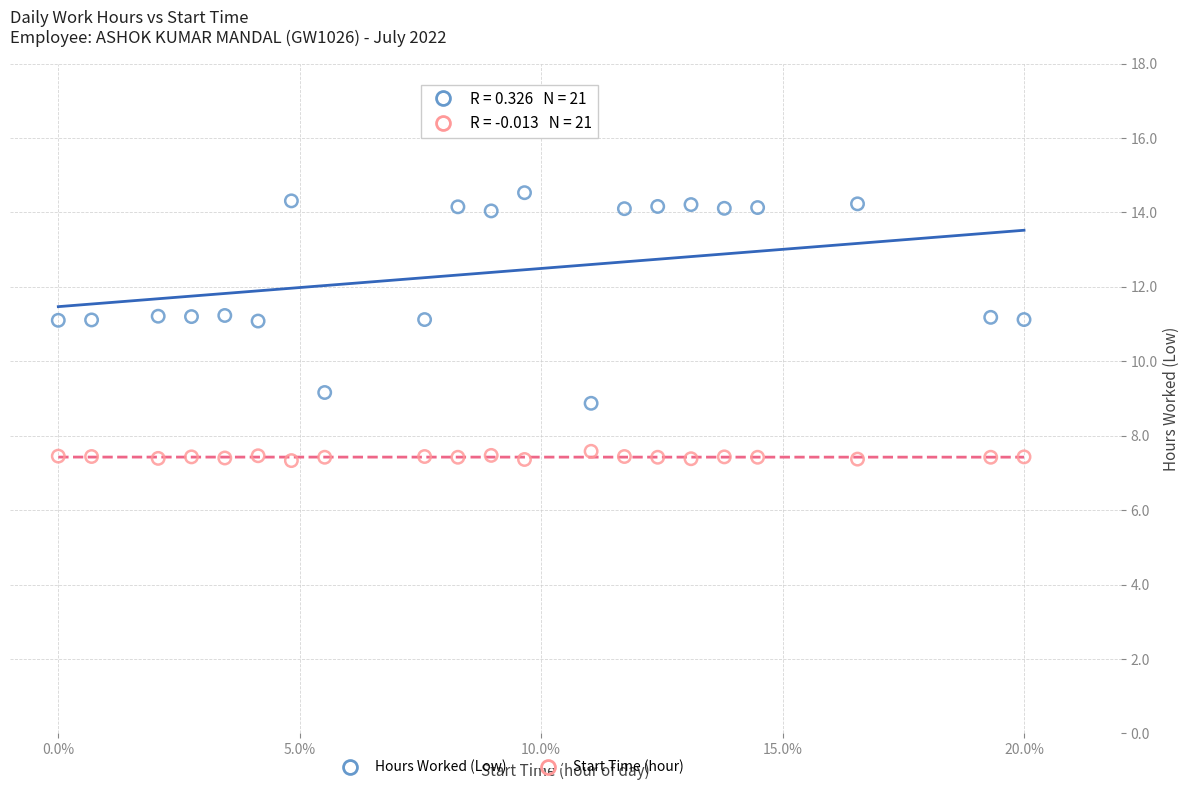

Which series contains the highest Y value?

Hours Worked (Low)